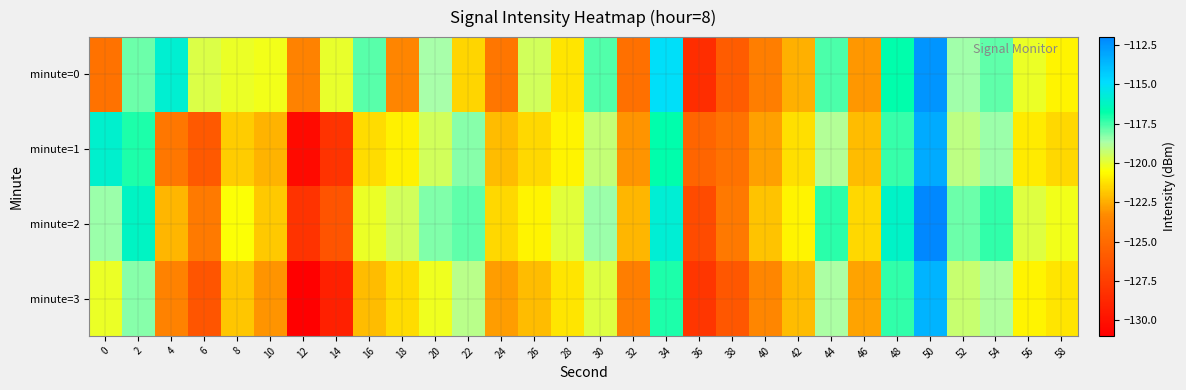

Rank the series at 18 from lowest to highest value.

minute=0, minute=3, minute=1, minute=2